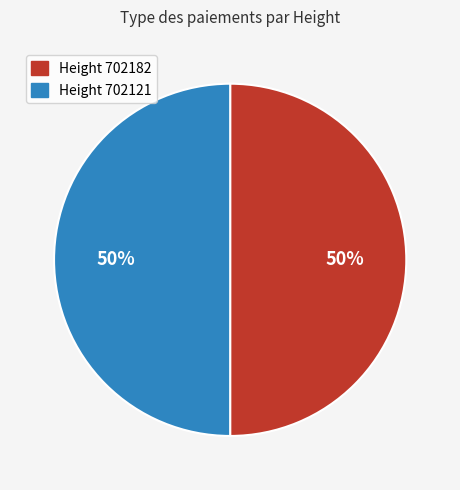

Count the number of slices in the pie.

2